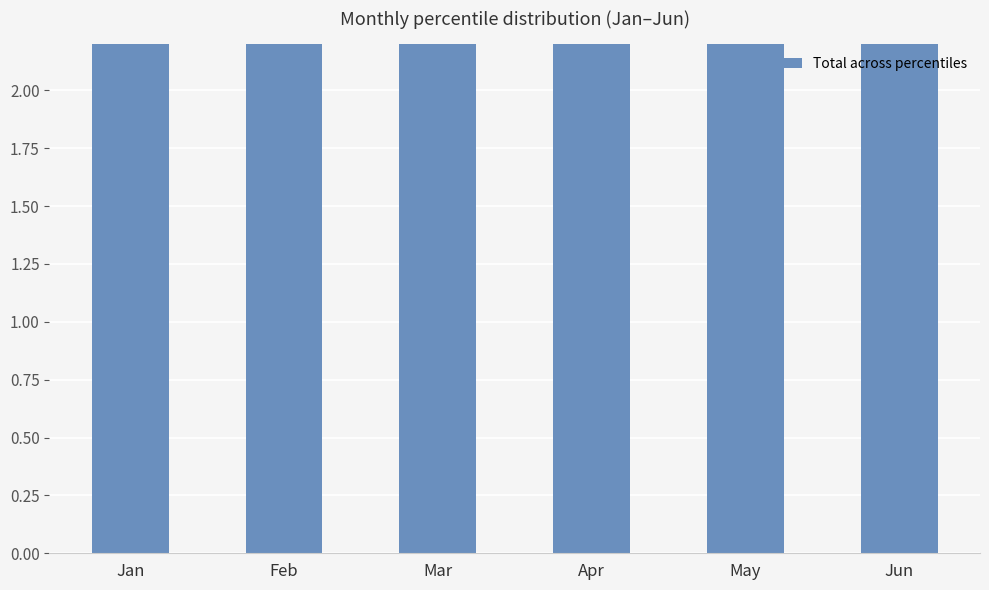

The value at Mar is 3.0. True or false?

False